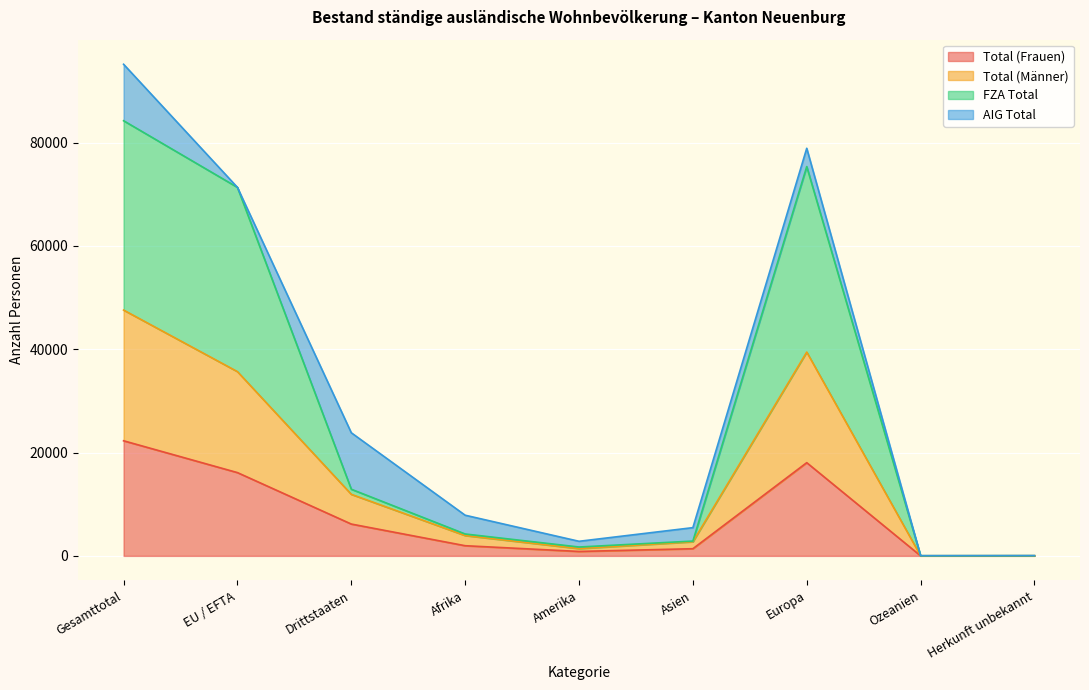

The value of Total (Frauen) at EU / EFTA is 16119. True or false?

True